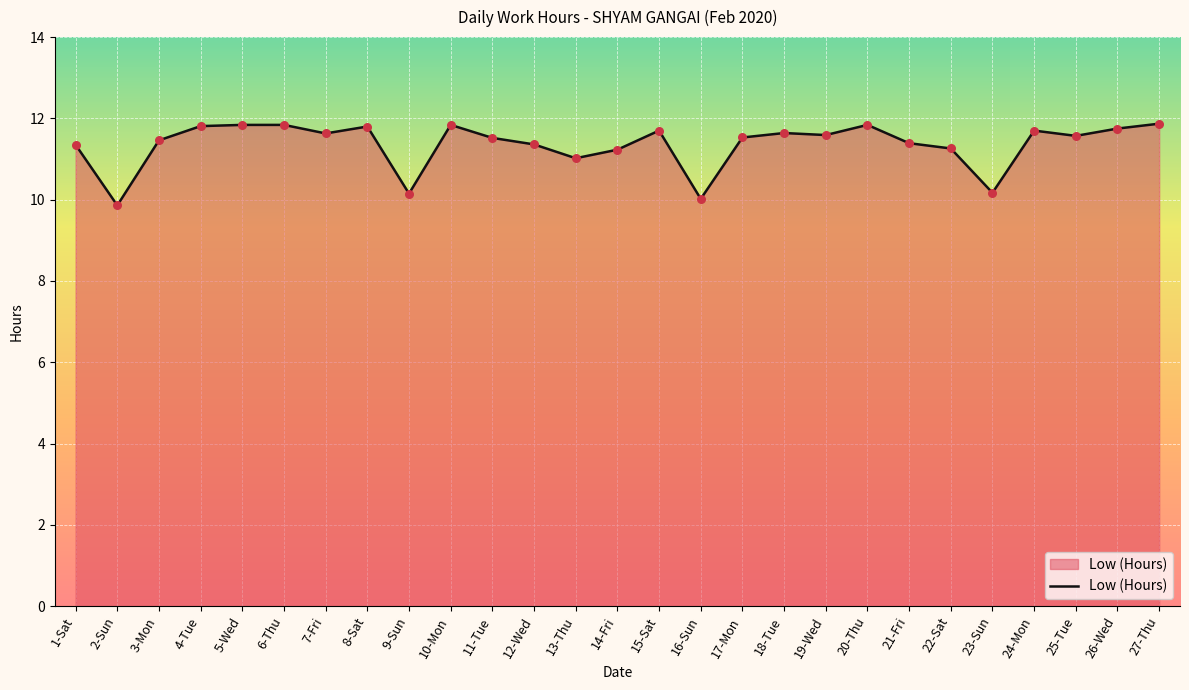

Which has a higher value, 1-Sat or 27-Thu?

27-Thu